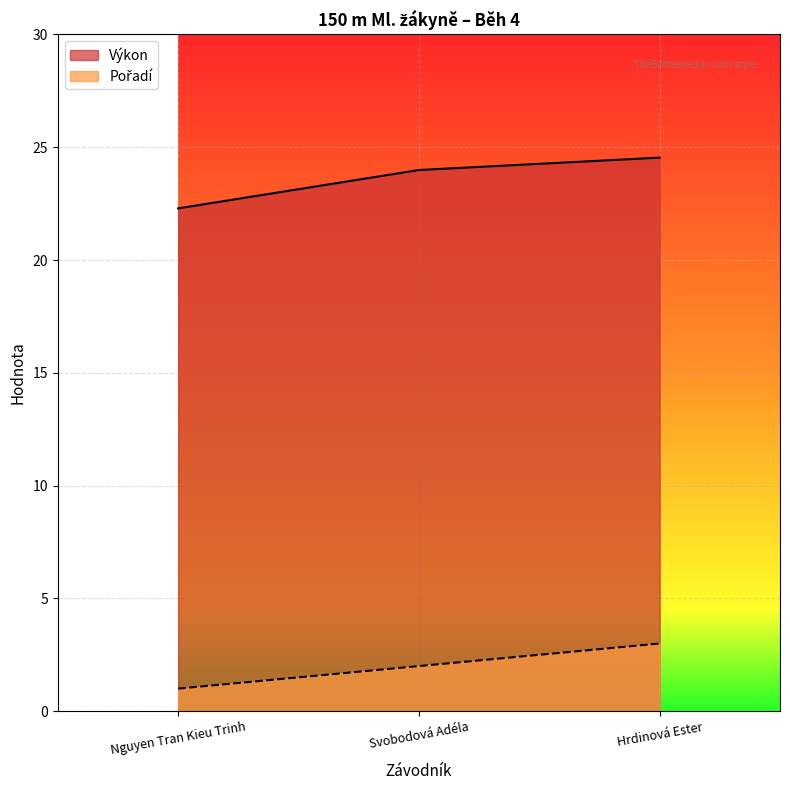

What is the label of the 2nd point from the left?

Svobodová Adéla